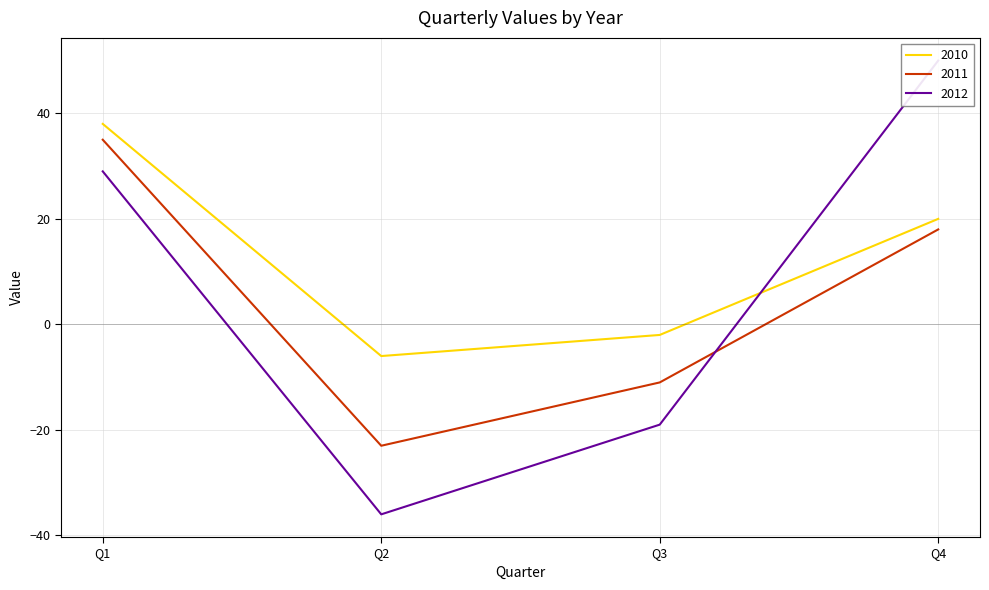

How many values in 2011 are below zero?

2